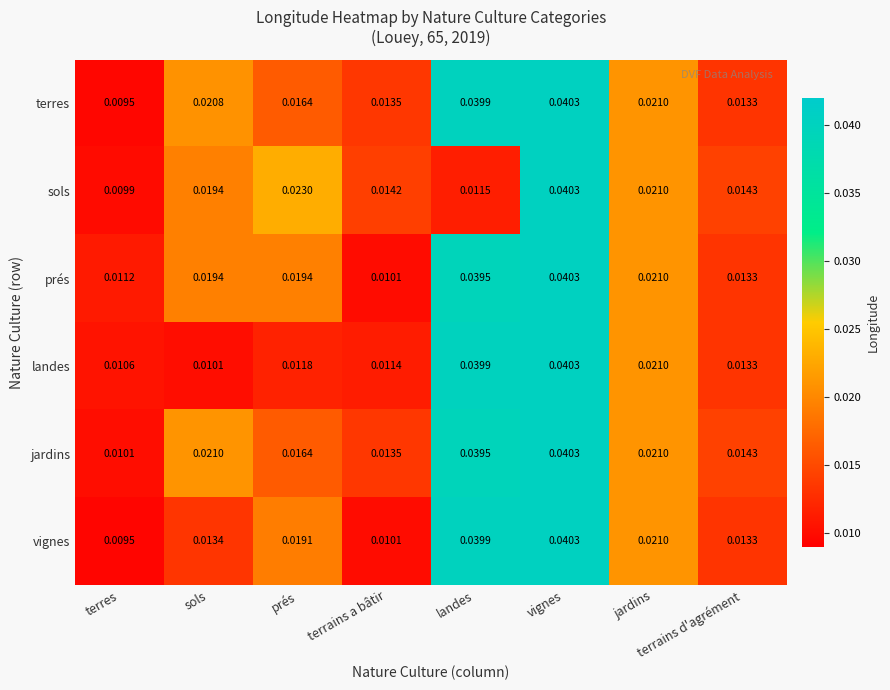

Which label corresponds to the smallest value in the chart?

terres